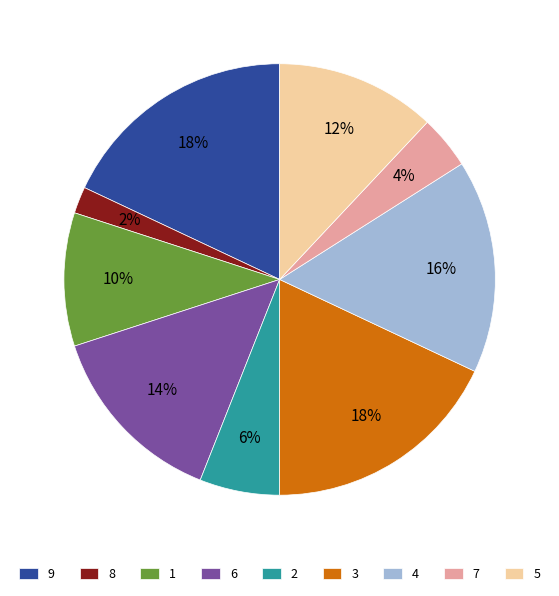

Does 1 represent more than half of the total?

No